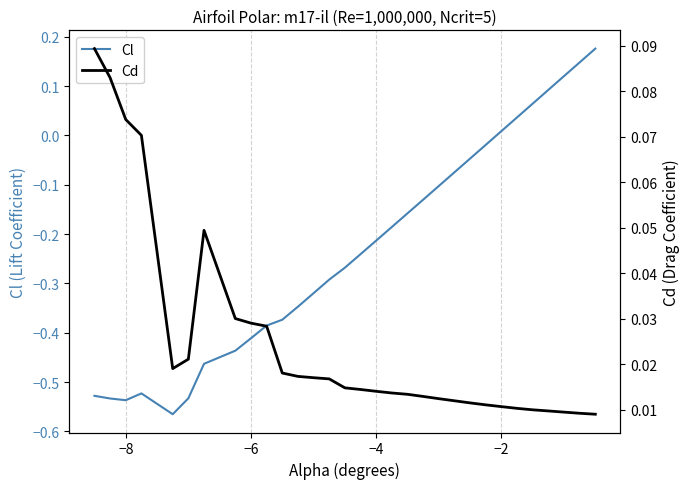

Where does the Cl series first go above 0?

−2